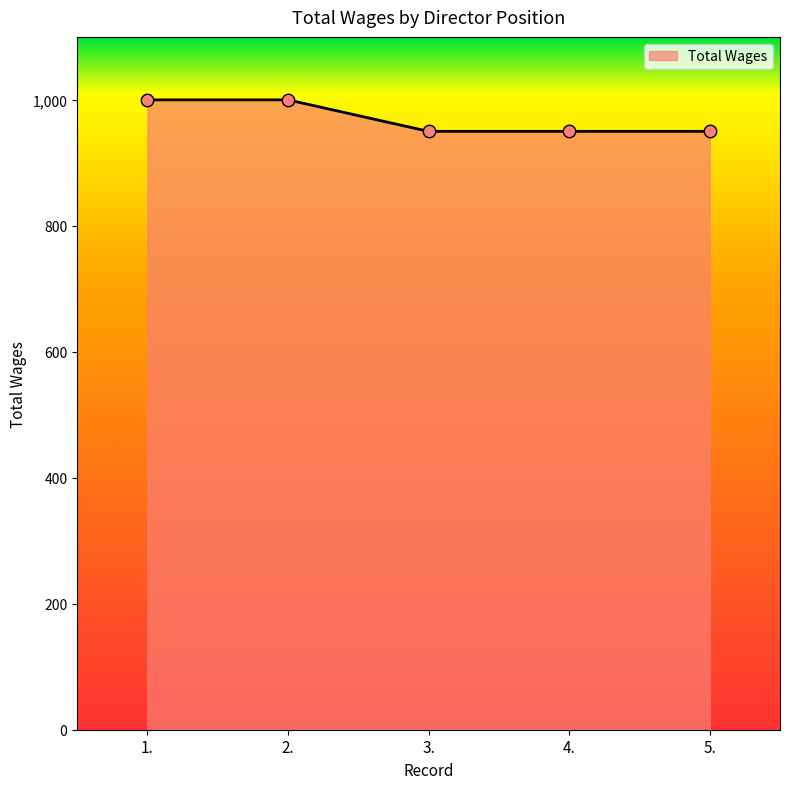

What is the change in value from 2. to 4.?

-50